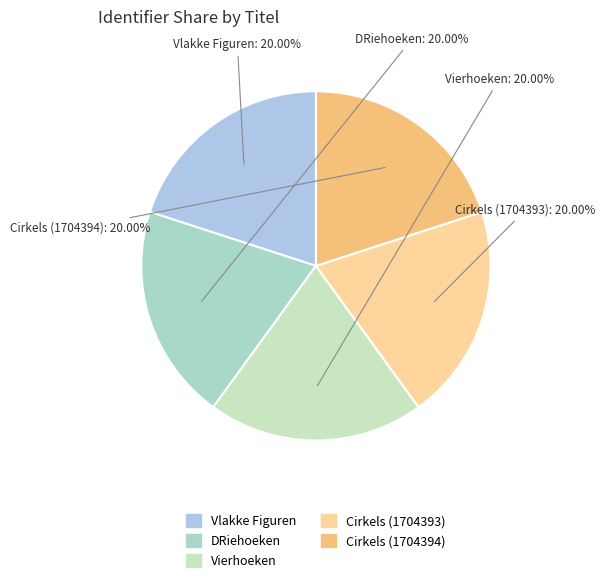

What is the total percentage of Vierhoeken and Cirkels (1704393)?

40.0%